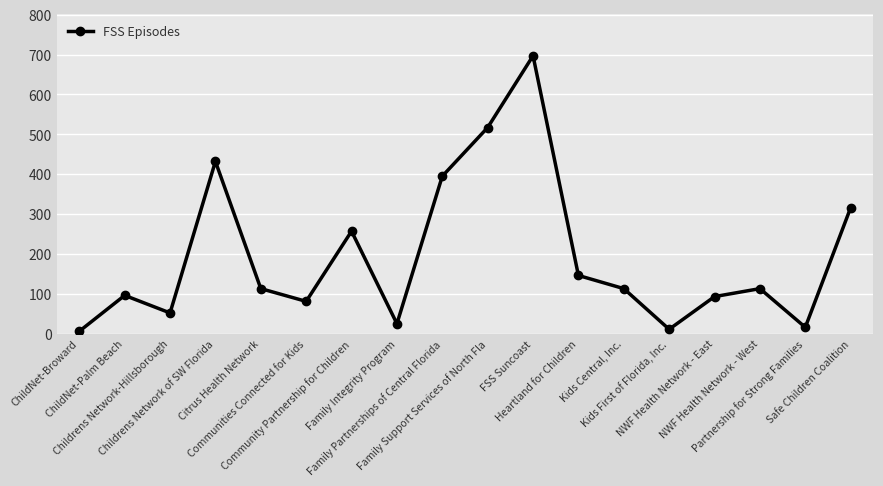

What is the sum of all values?

3479